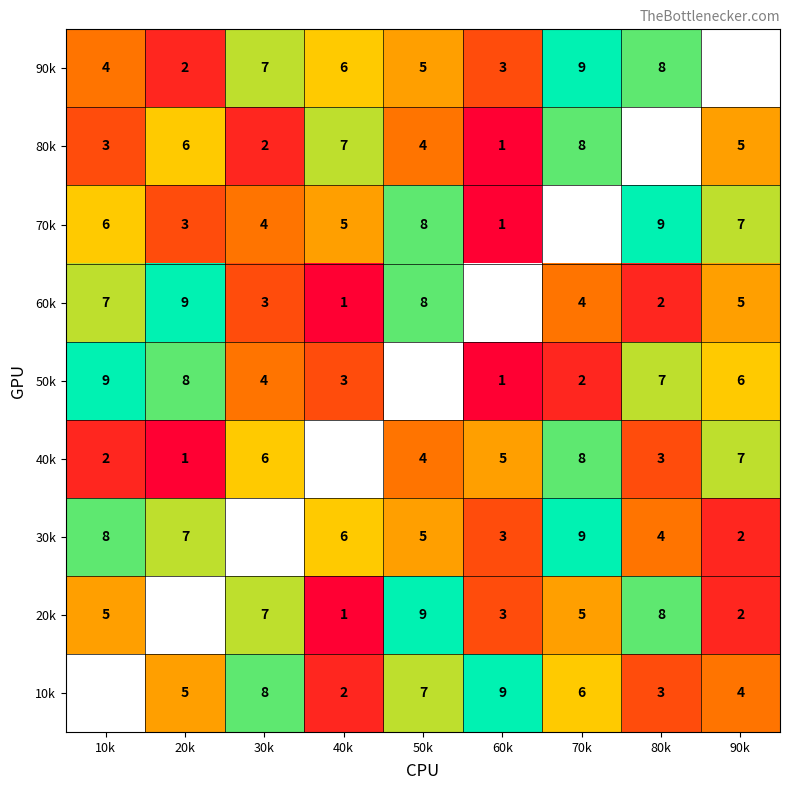

True or false: 90k has a value of 11 at 80k.

False